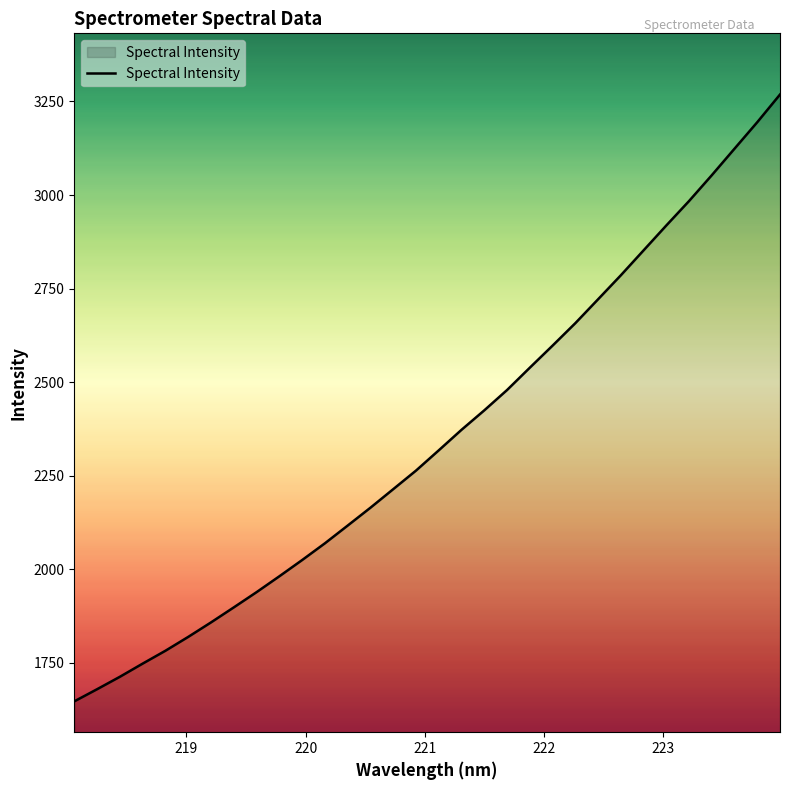

How many lines are shown in the chart?

1